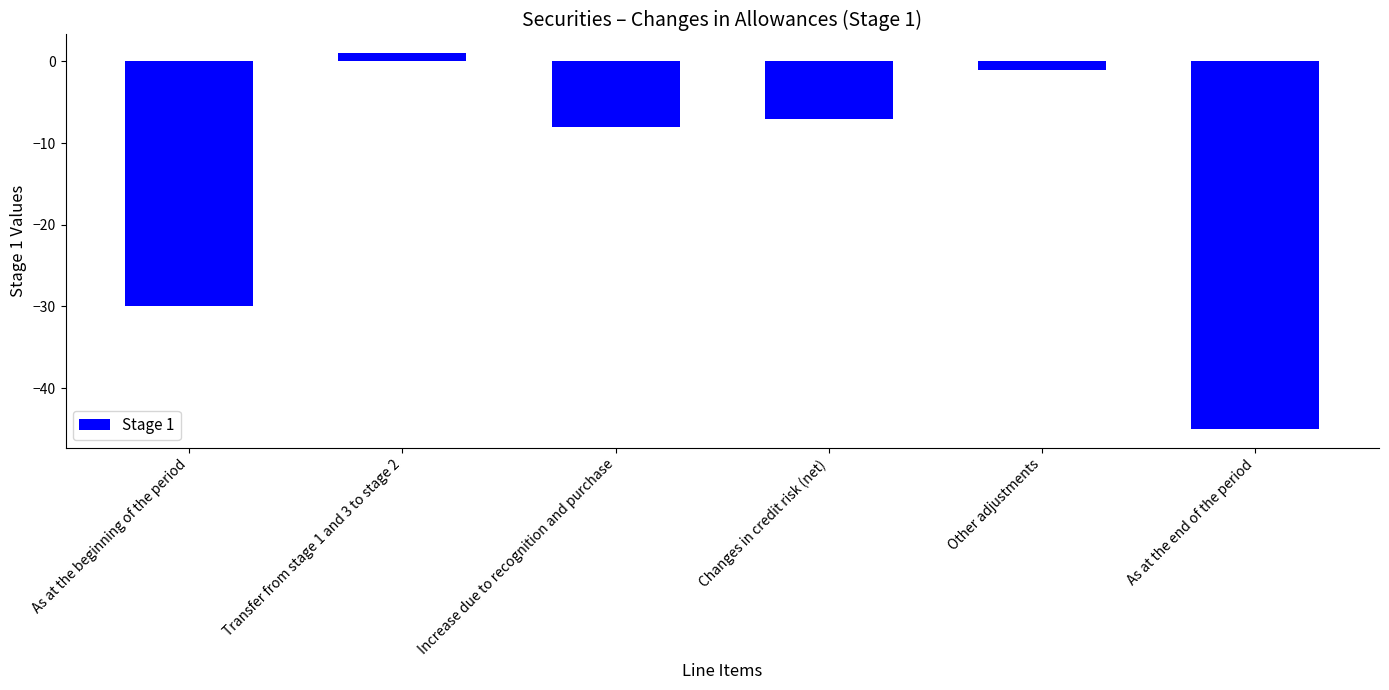

How many series are shown in this chart?

1